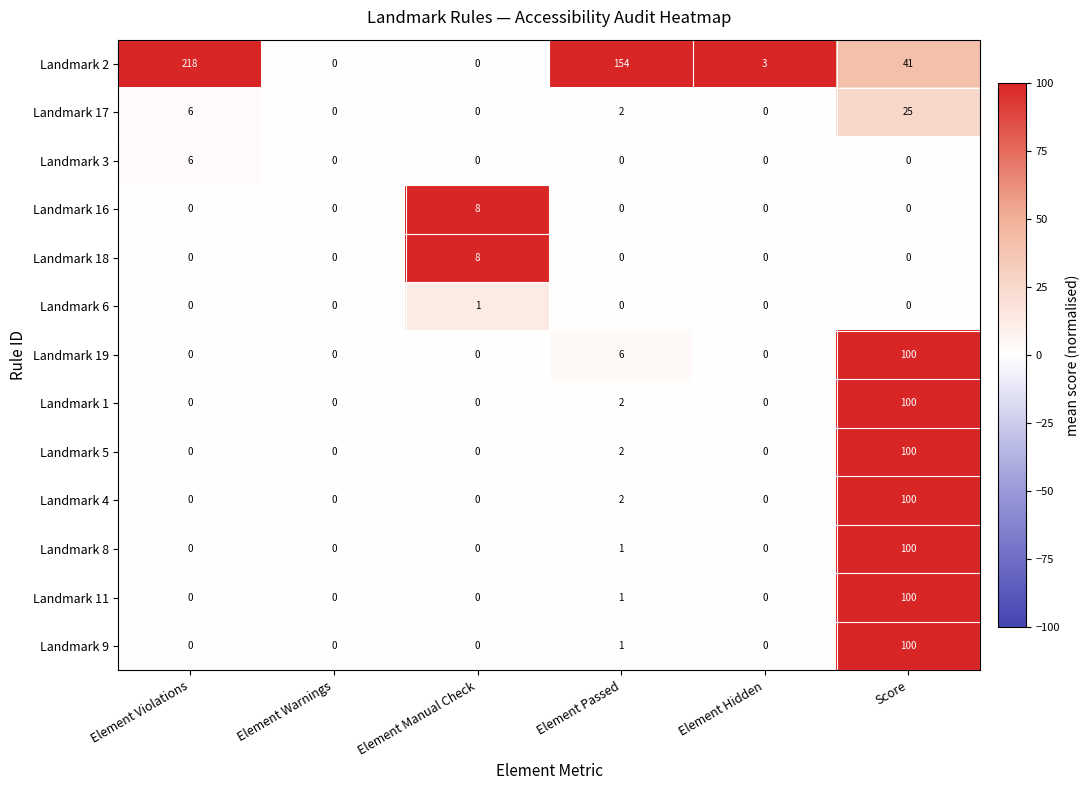

What is the difference between the maximum and minimum values in the Landmark 18 series?

8